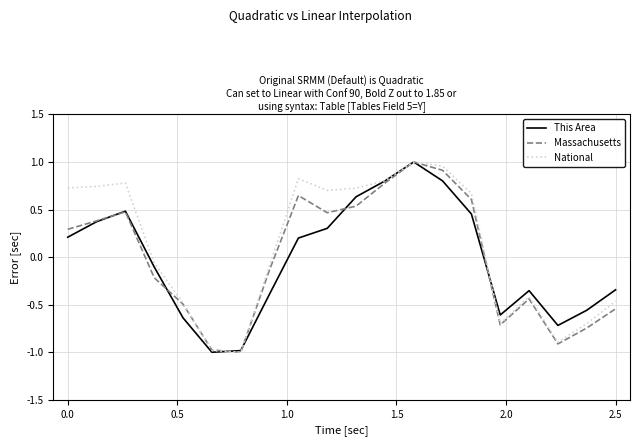

What is the minimum value shown in the chart?

-1.0